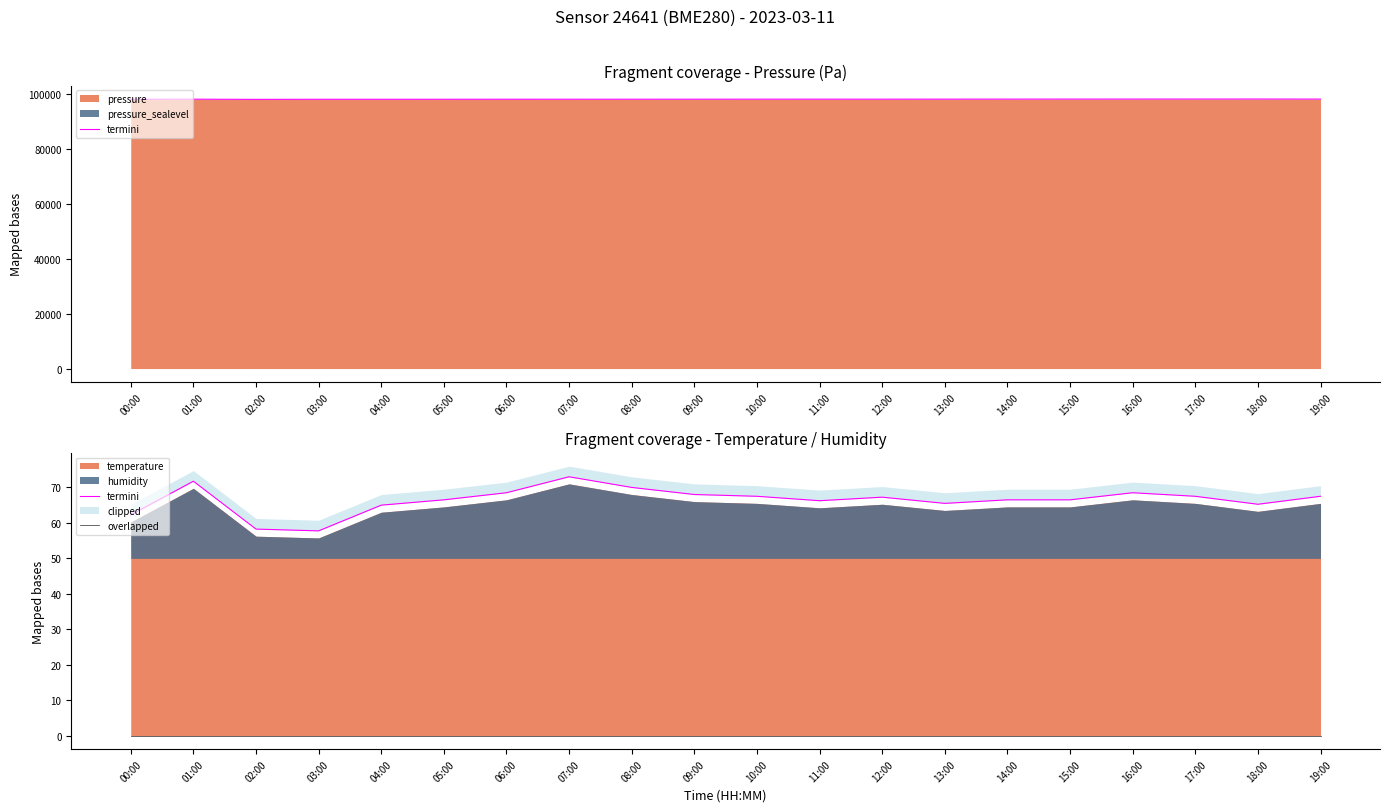

At which label is termini closest to 65?

04:00